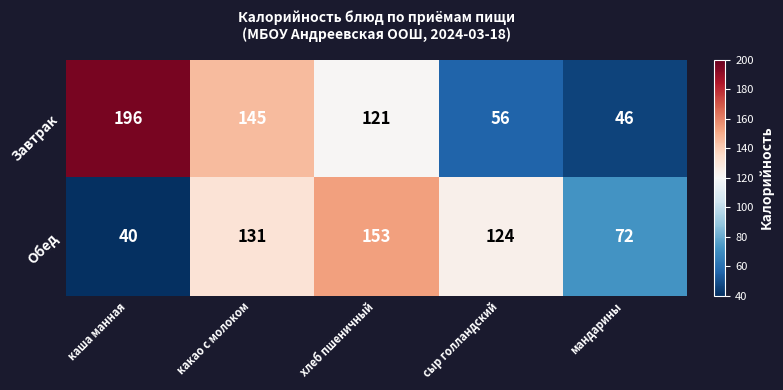

At how many categories does at least one series exceed 140?

3